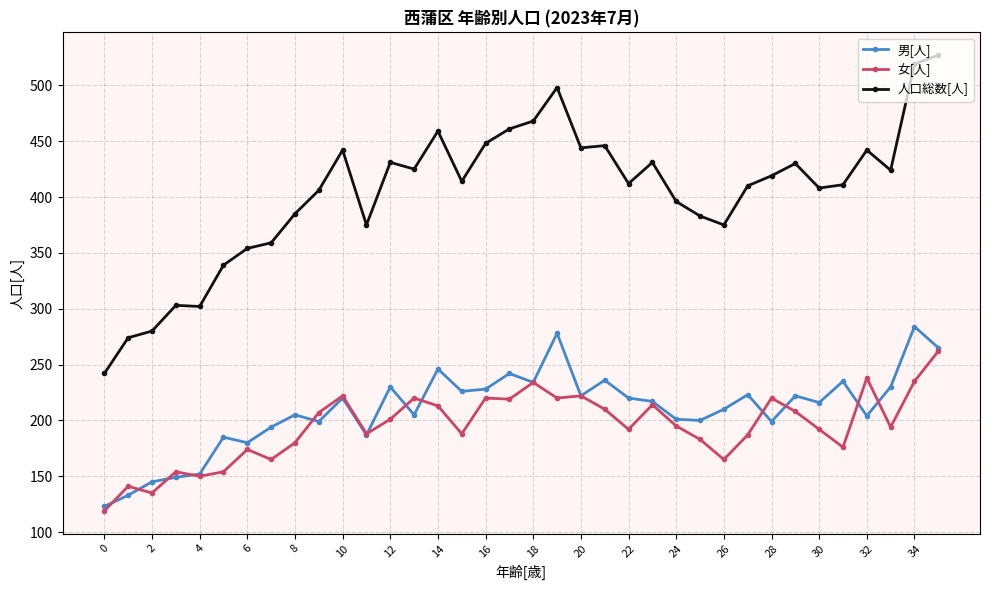

True or false: 女[人] and 人口総数[人] intersect in this chart.

False